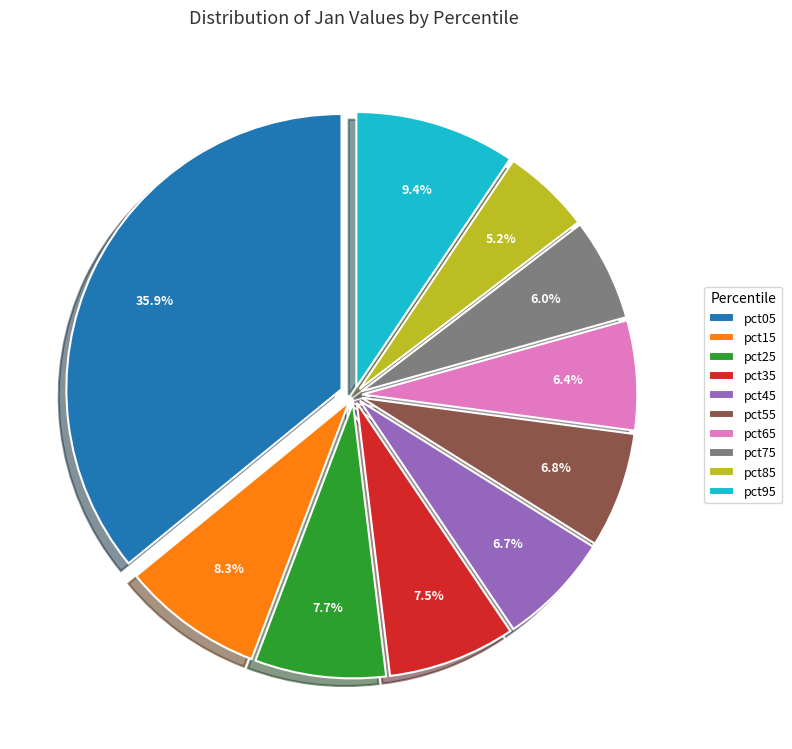

Does pct15 represent more than half of the total?

No